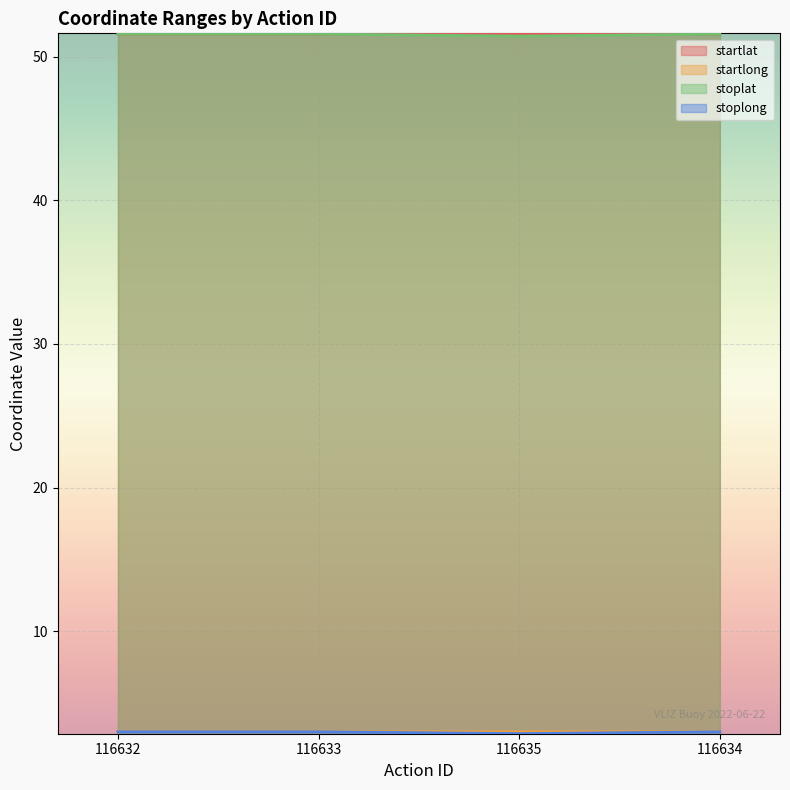

What is the sum of the startlong values at 116632 and 116634?

6.0